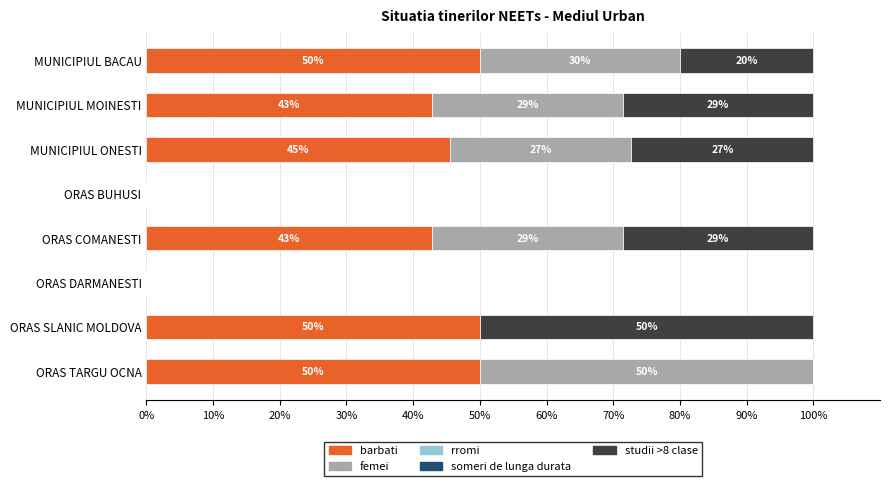

Read the barbati value at ORAS TARGU OCNA.

50.0